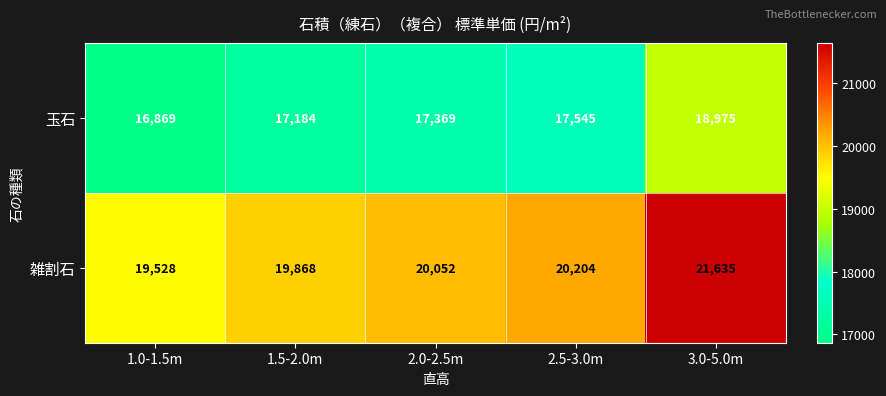

True or false: 玉石 has a value of 16869 at 1.0-1.5m.

True